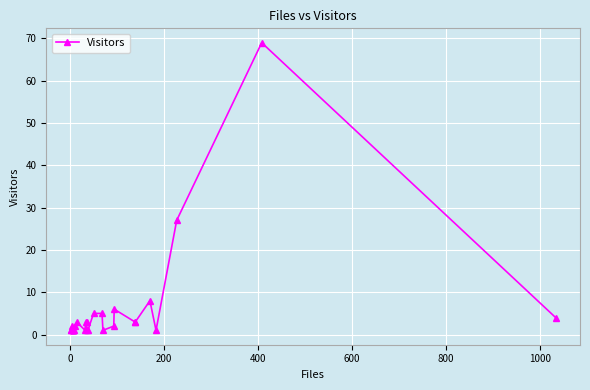

What is the difference between the maximum and second lowest values?

68